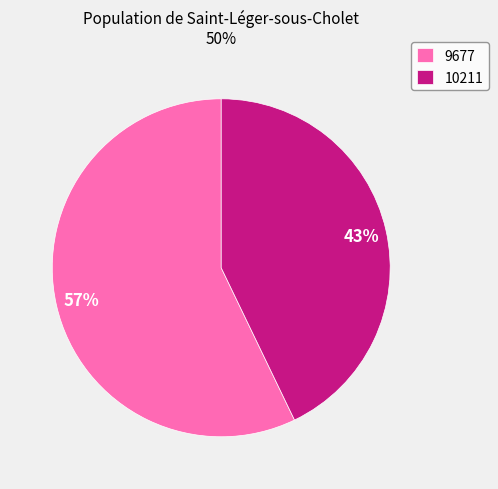

To the nearest percent, what is the combined percentage of 9677 and 10211?

100%